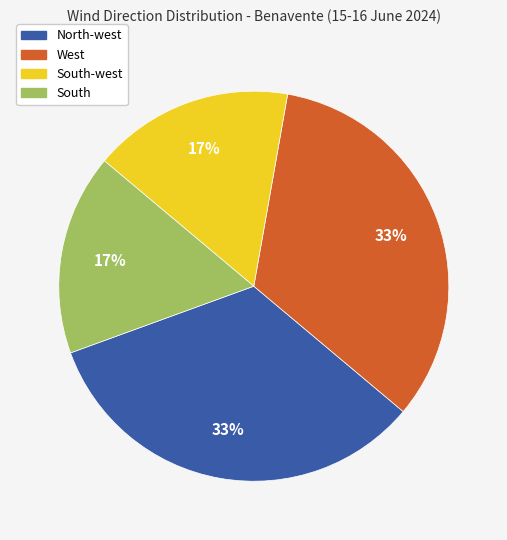

Does any single category account for the majority?

No